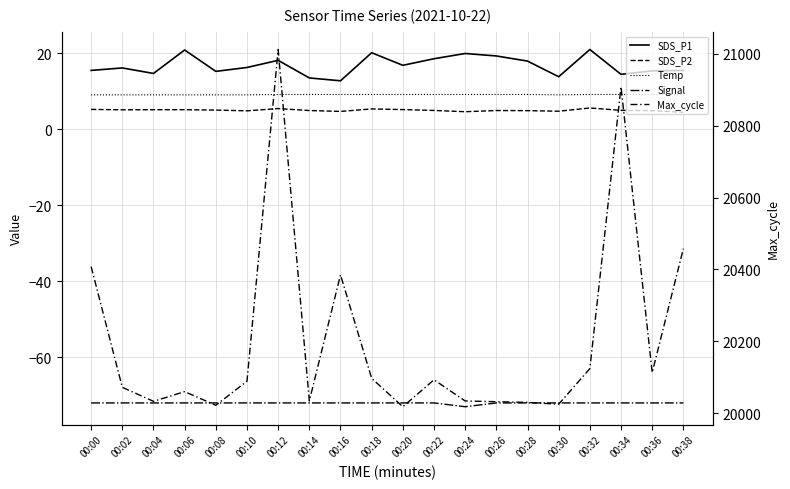

Rank the categories by Signal value from lowest to highest.

00:24, 00:00, 00:02, 00:04, 00:06, 00:08, 00:10, 00:12, 00:14, 00:16, 00:18, 00:20, 00:22, 00:26, 00:28, 00:30, 00:32, 00:34, 00:36, 00:38